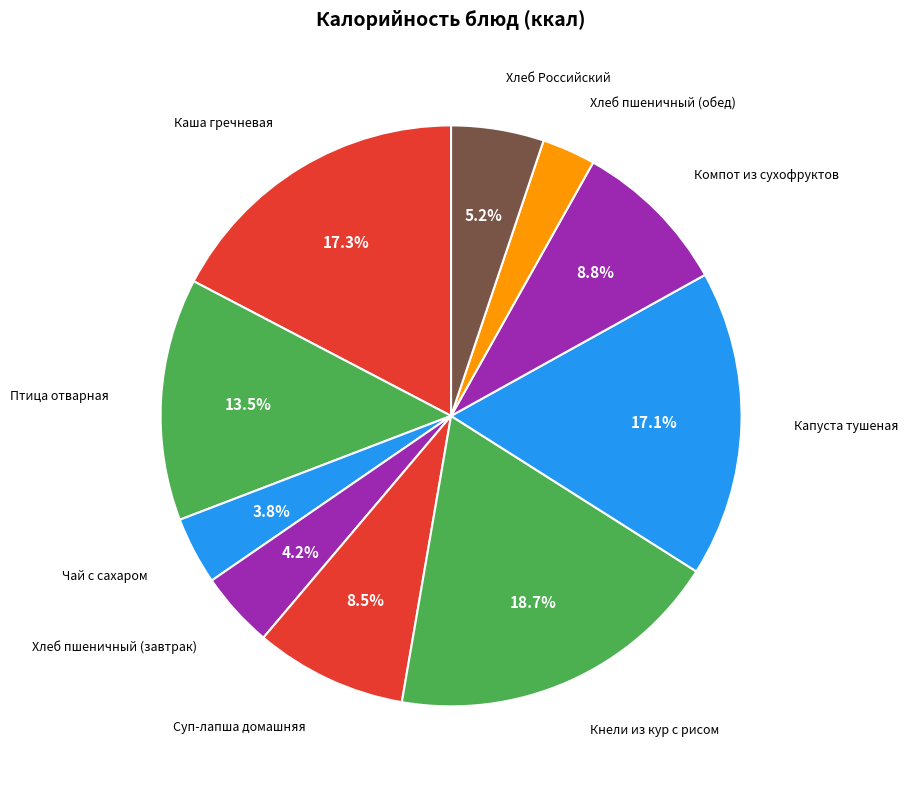

How many slices are in this pie chart?

10